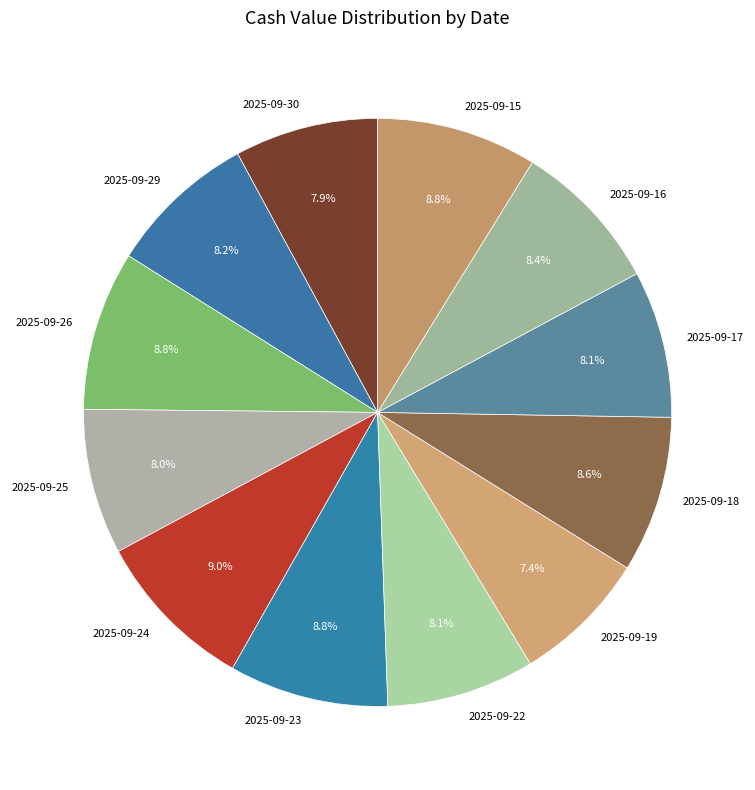

Do 2025-09-30 and 2025-09-25 together represent more than half of the pie?

No